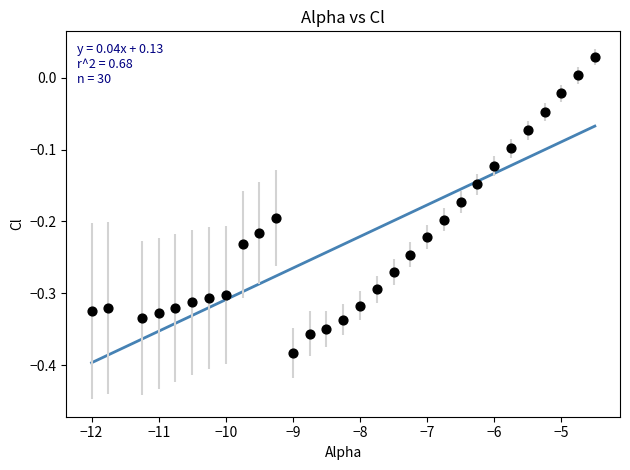

What is the range of X values (max minus min)?

7.5